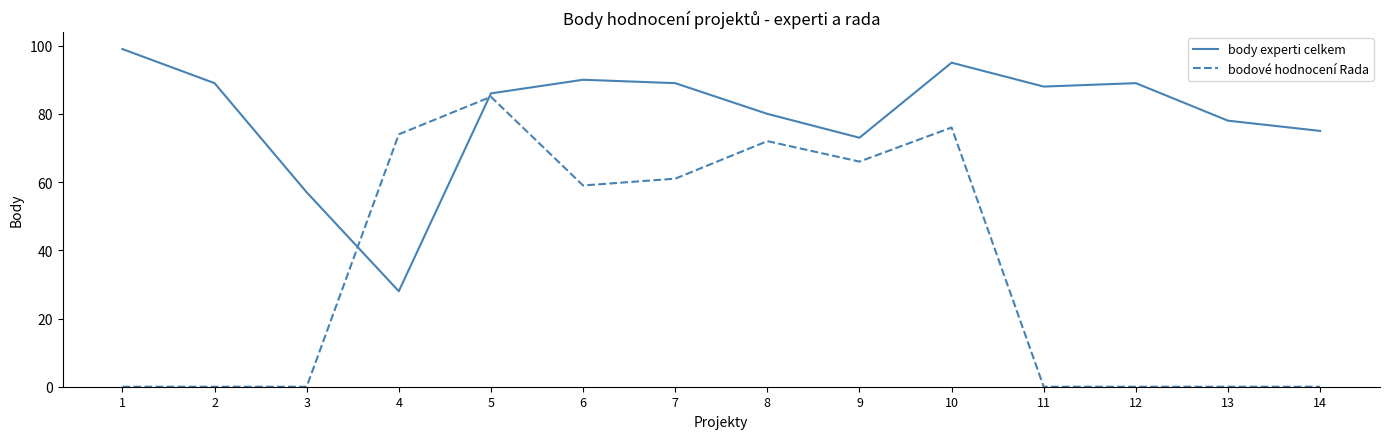

Which series ends up on top after the final intersection of bodové hodnocení Rada and body experti celkem?

body experti celkem